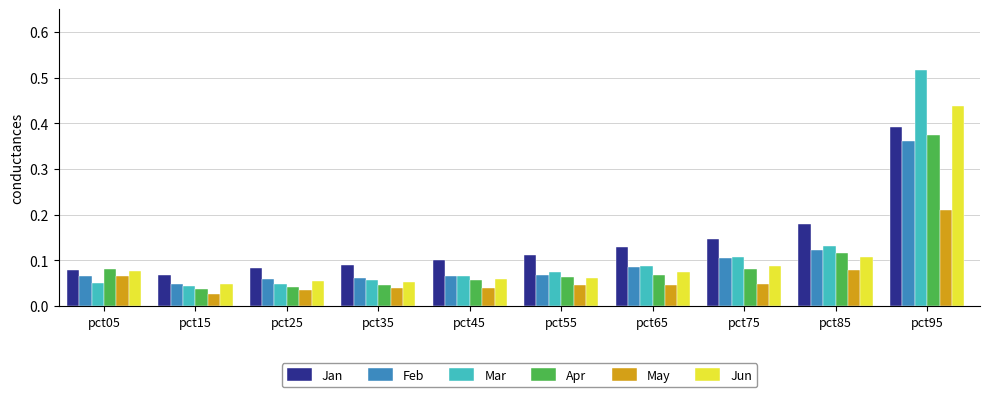

Count the number of data series in this chart.

6